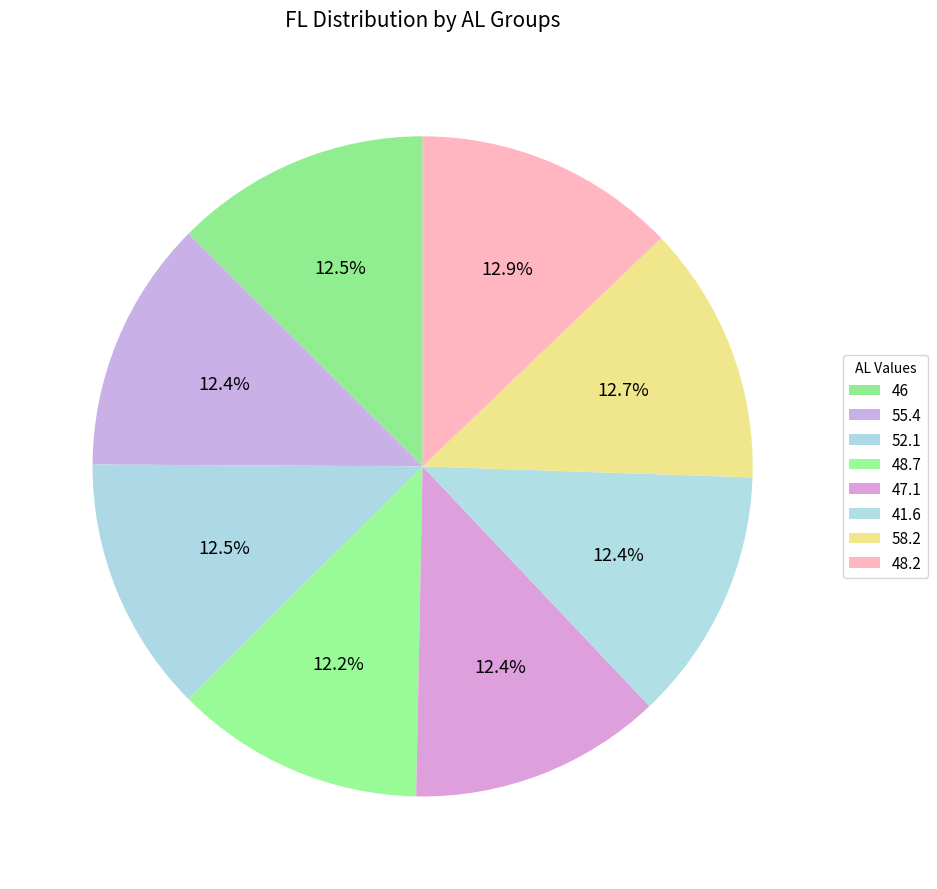

How many segments does this pie chart have?

8